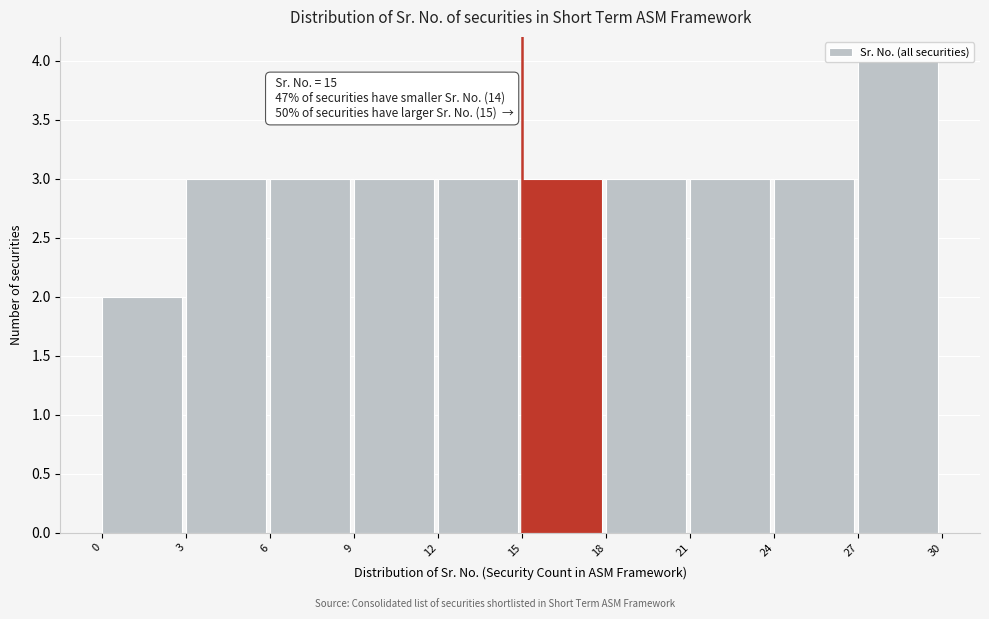

Over which range of the x-axis is the bar tallest?

27 to 30